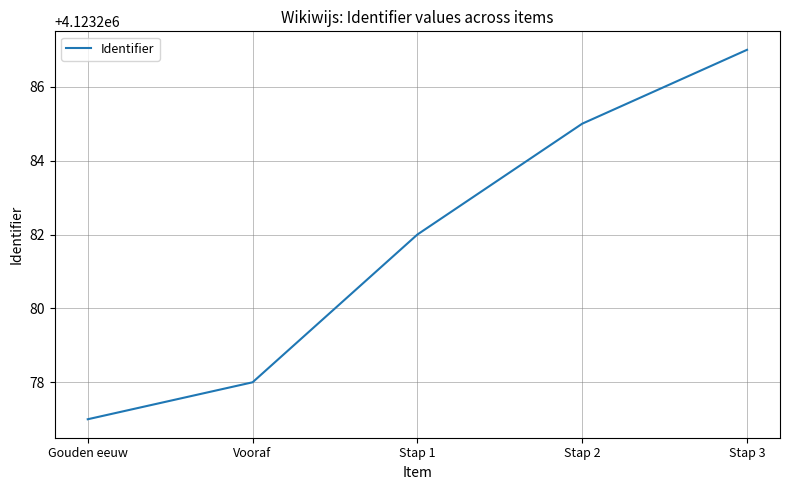

What position from the left is Gouden eeuw?

1